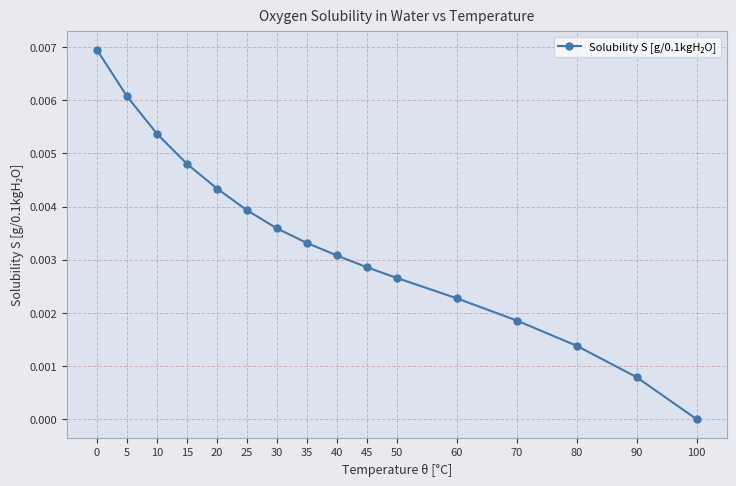

True or false: there are more than 1 points higher than both neighbors.

False